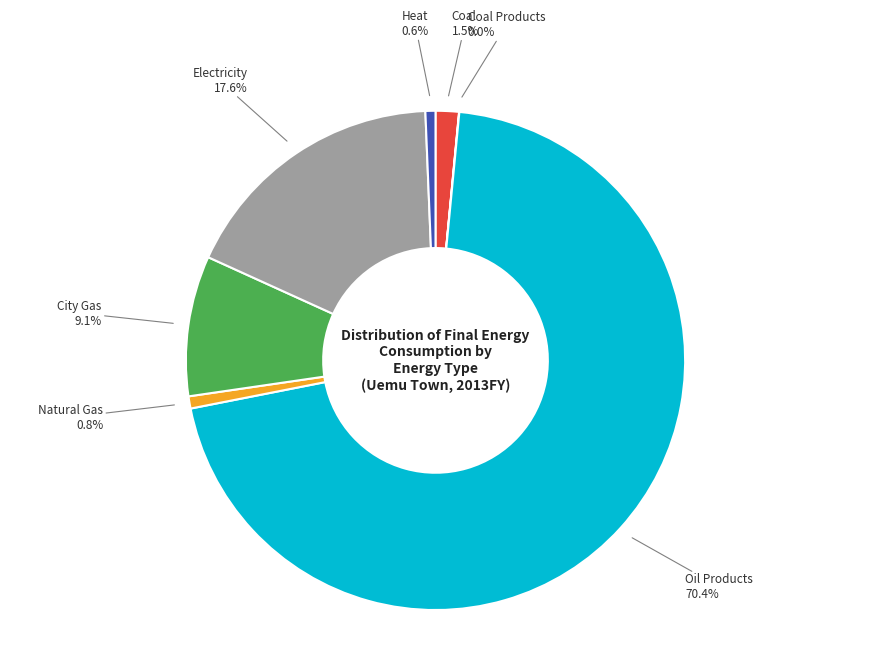

Does any single category account for the majority?

Yes